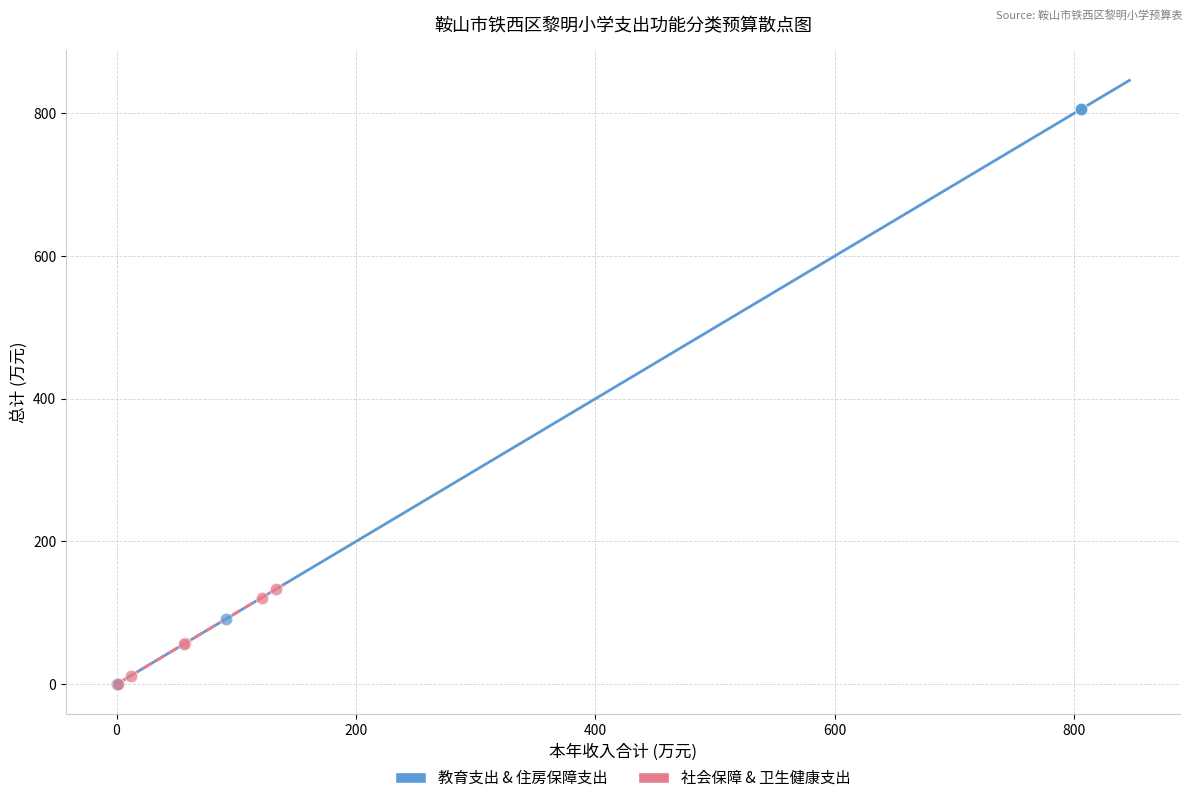

Which series has the widest spread of Y values?

教育支出 & 住房保障支出